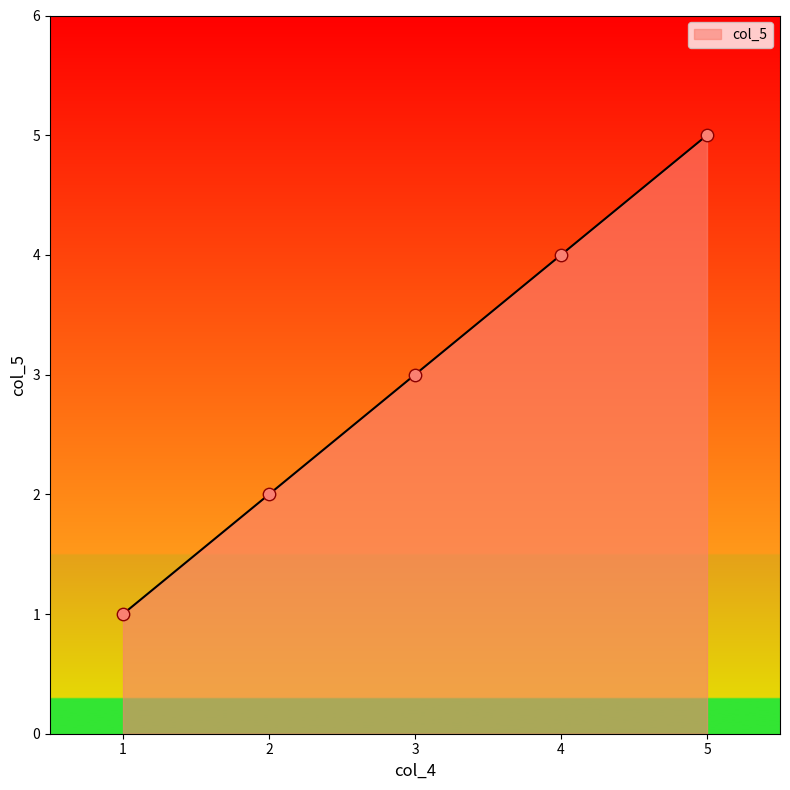

What is the change in value from 1 to 5?

+4